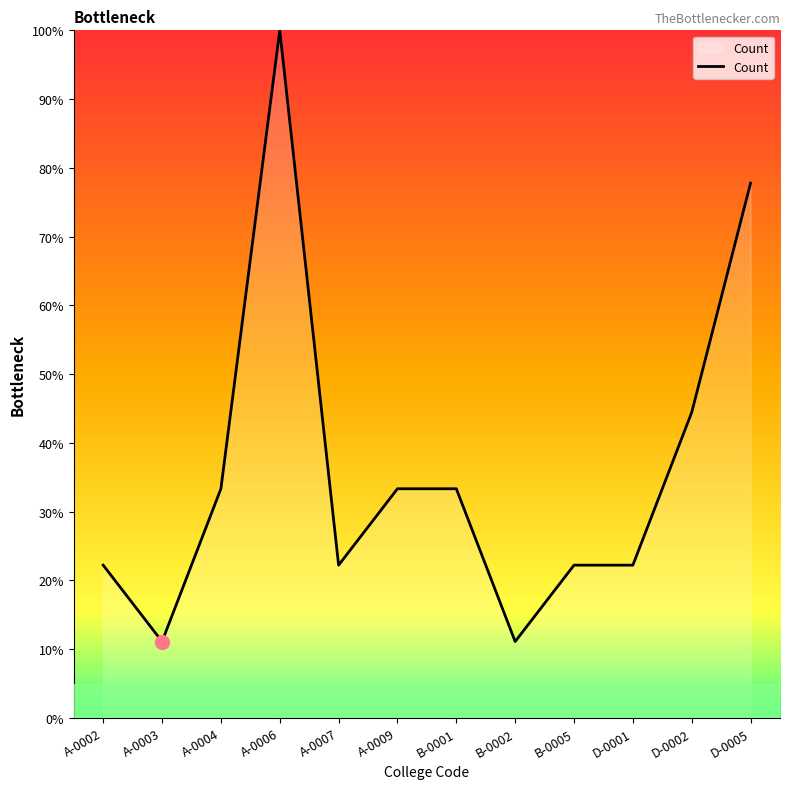

Where is the first local maximum?

A-0006